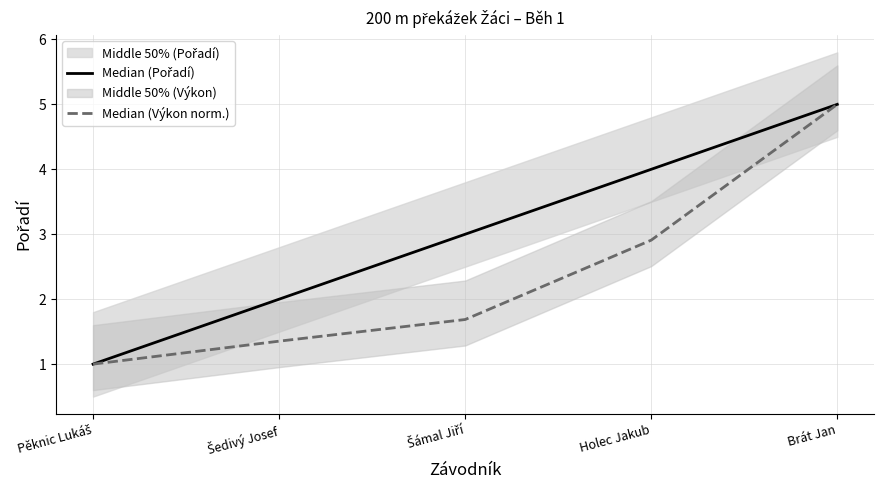

Is it true that Median (Výkon norm.) equals 1.7 at Šámal Jiří?

True